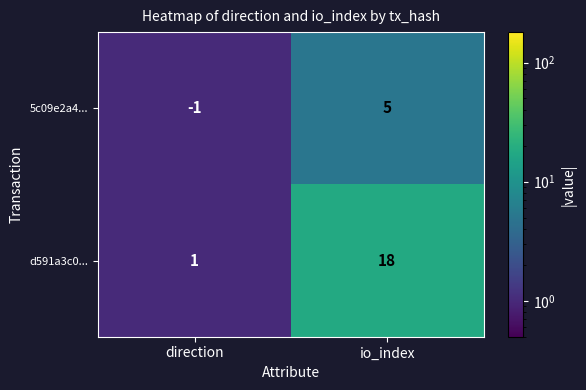

What is the smallest value displayed?

-1